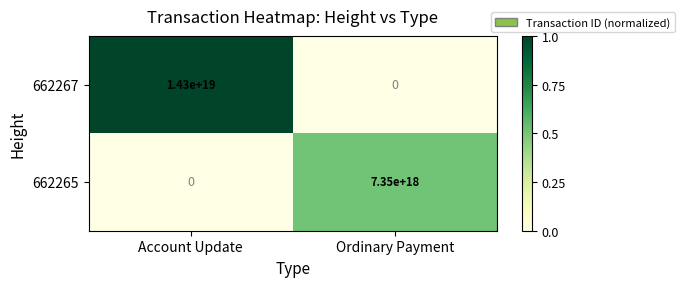

The 662267 series shows 19575273420932530176 at Account Update. True or false?

False